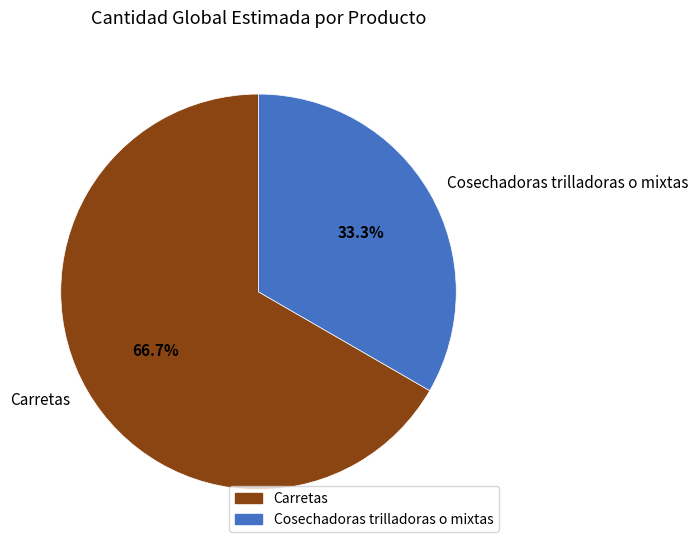

What is the total percentage of Carretas and Cosechadoras trilladoras o mixtas?

100.0%